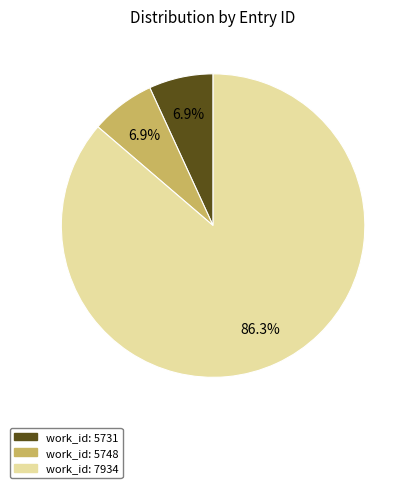

Is there a majority slice in this chart?

Yes